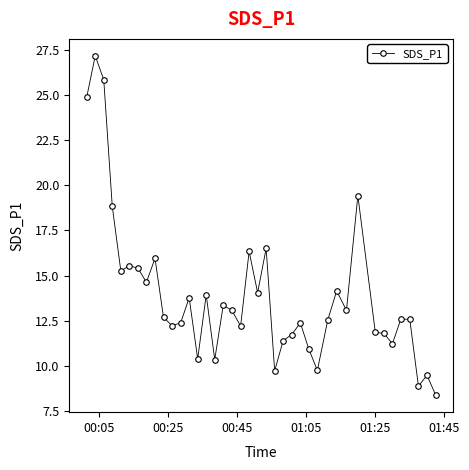

What is the minimum value shown in the chart?

8.4